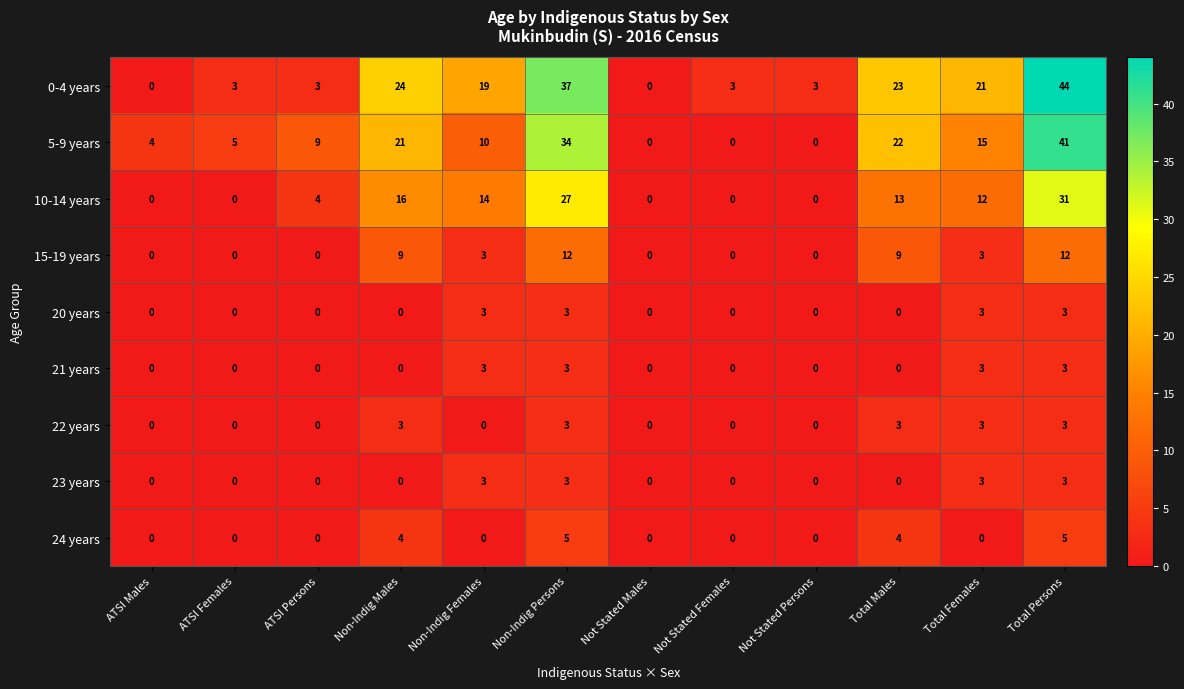

True or false: 23 years has a value of -1 at Not Stated Persons.

False